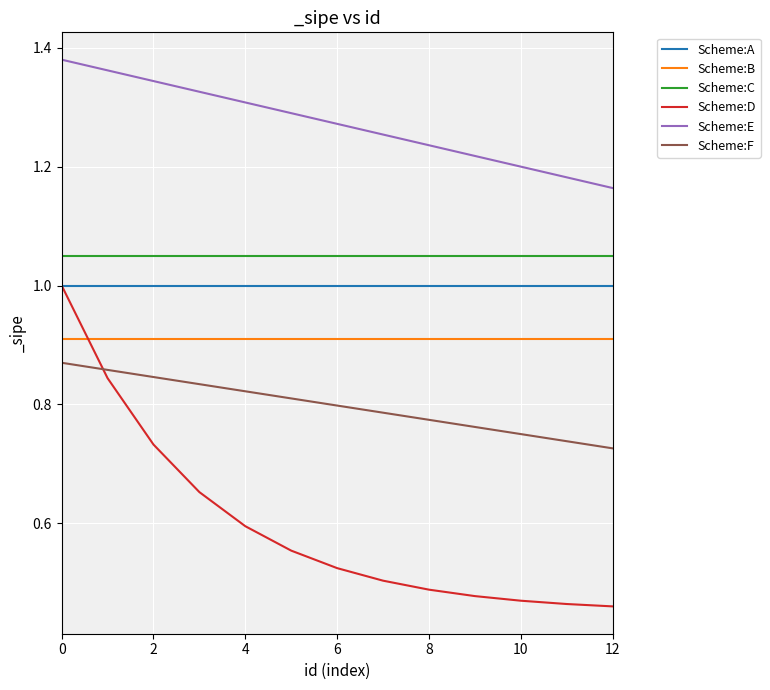

True or false: Scheme:A and Scheme:C cross at least once.

False